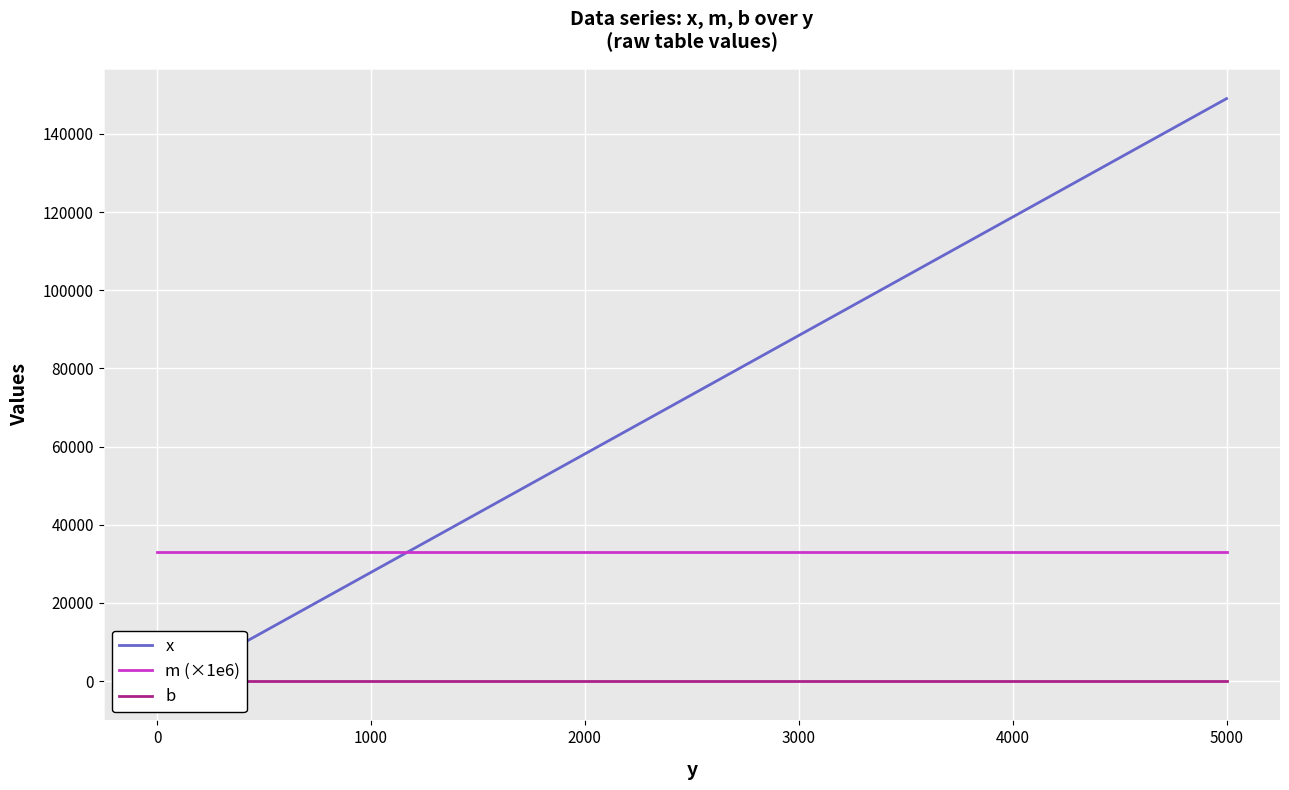

How many times do x and b cross each other?

1